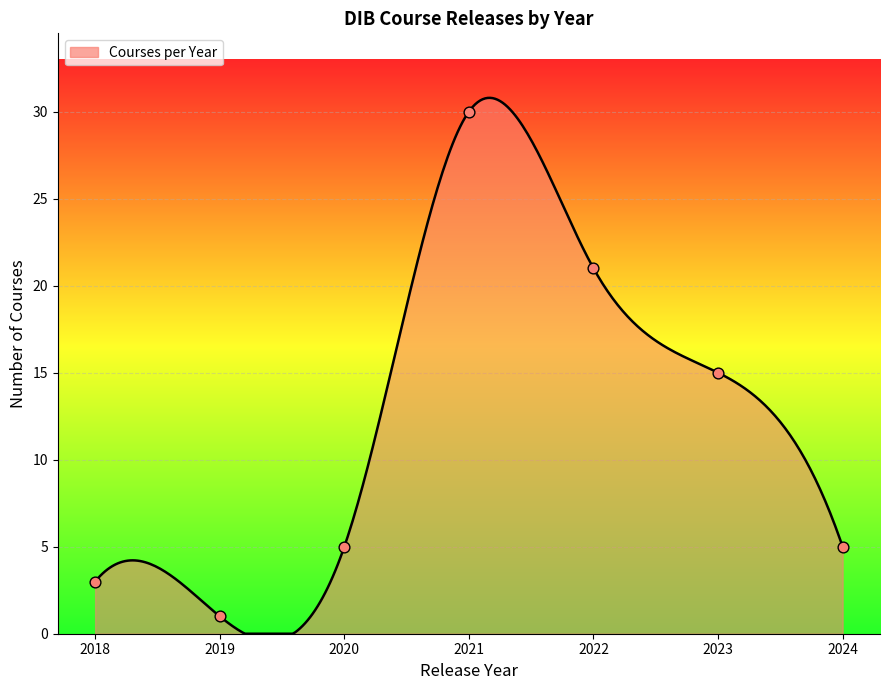

Between 2019 and 2023, which is larger?

2023